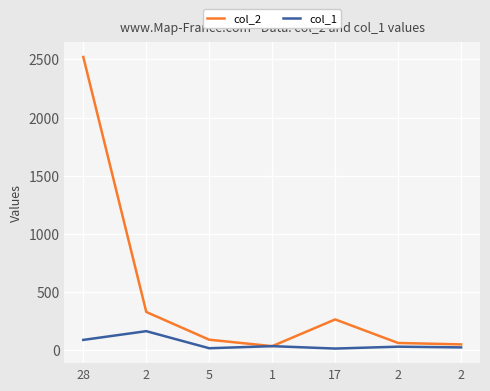

Which series changed the most between 2 and 17?

col_1